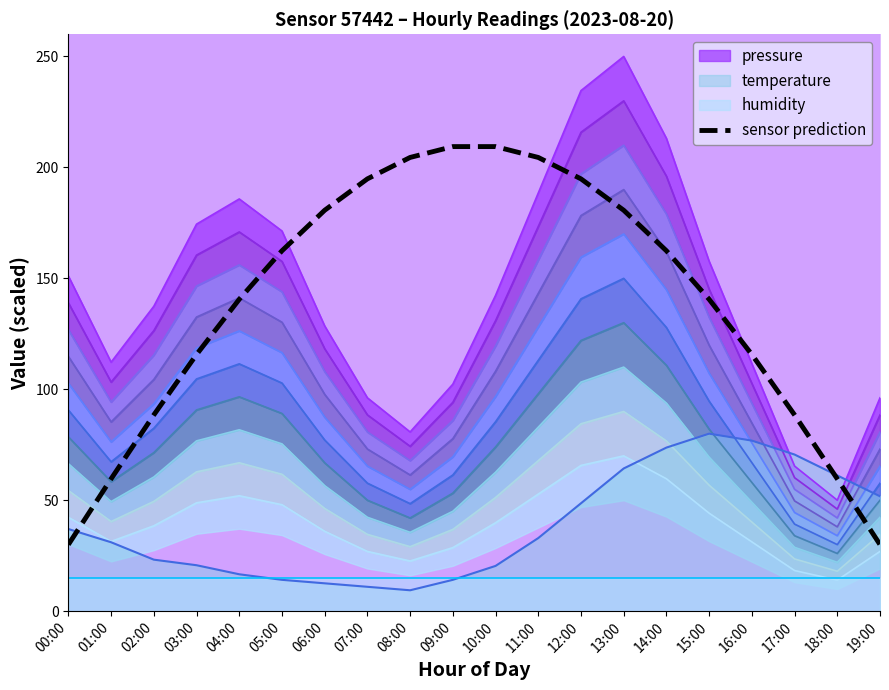

What position from the left is 03:00?

4